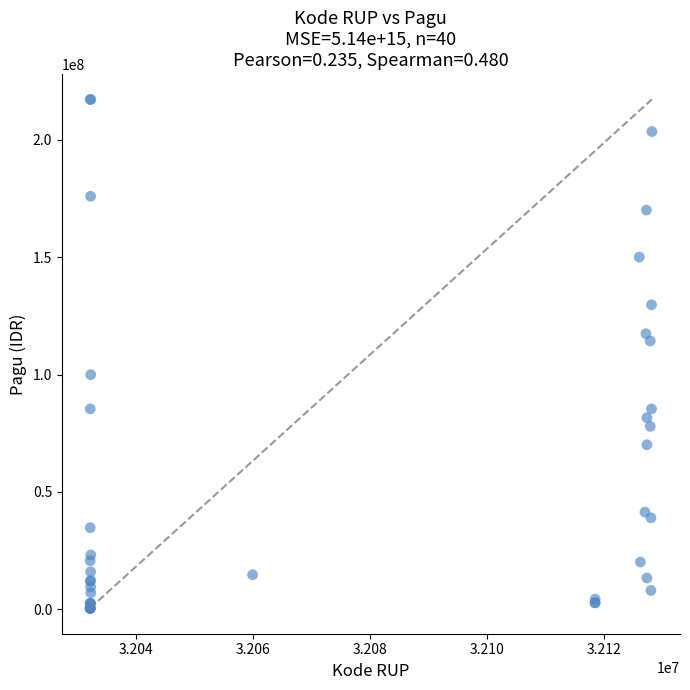

What Y value in the scatter plot is closest to 108830000?

114296000